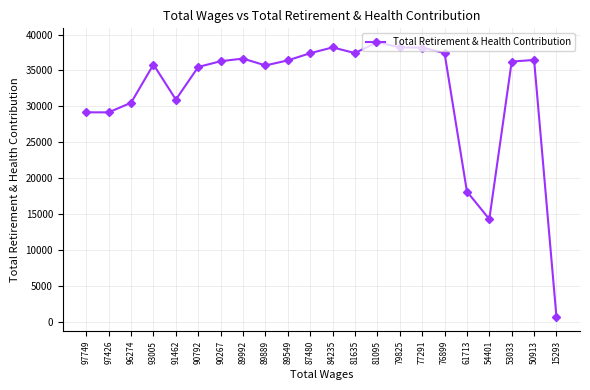

How many lines are shown in the chart?

1